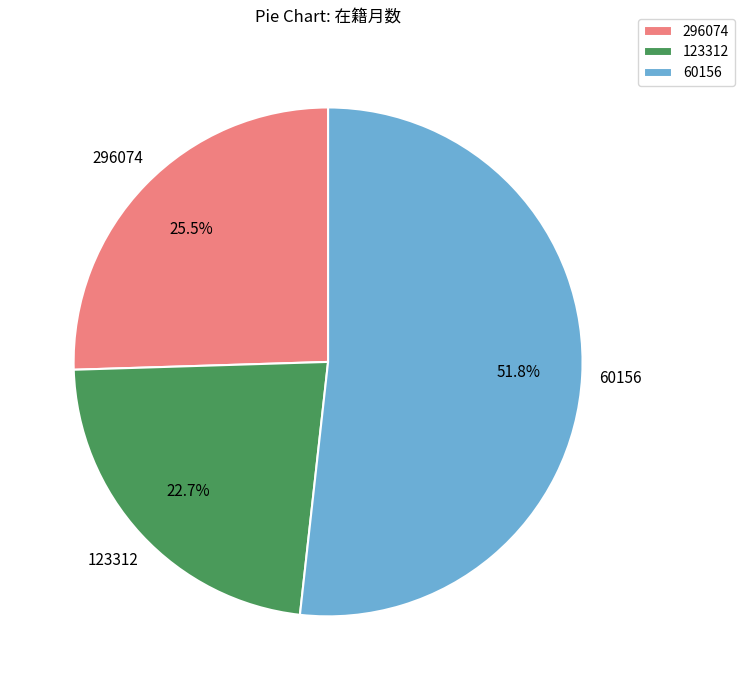

Which slice is the smallest?

123312